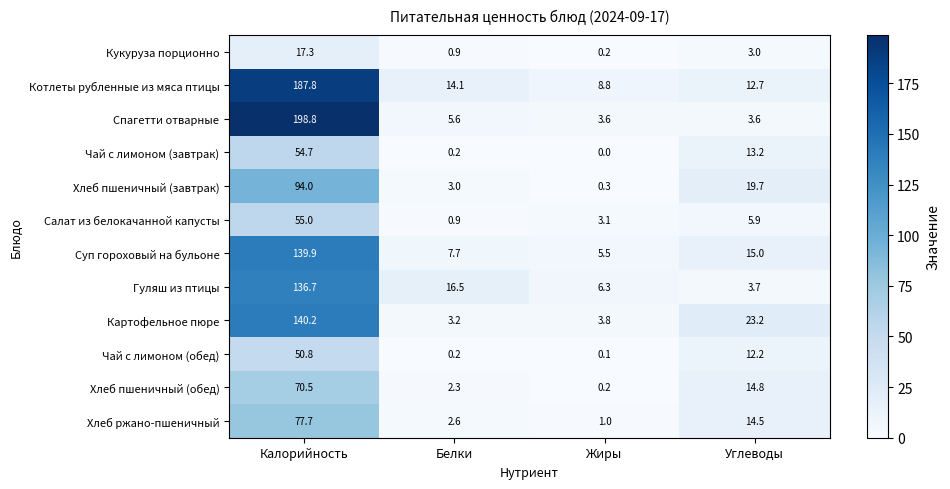

The value of Гуляш из птицы at Белки is 16.5. True or false?

True